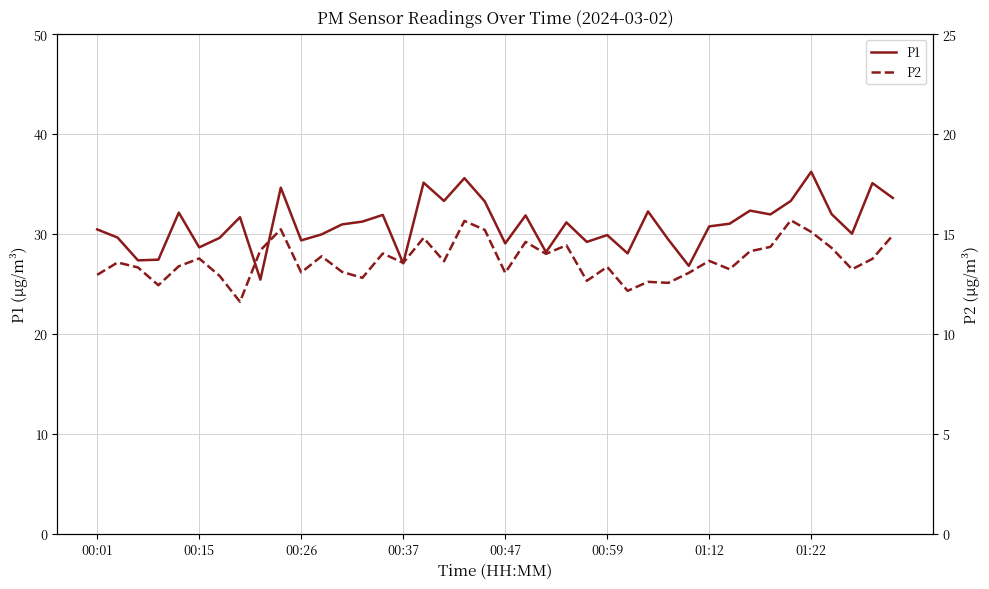

How many data points in P2 are less than 13?

9